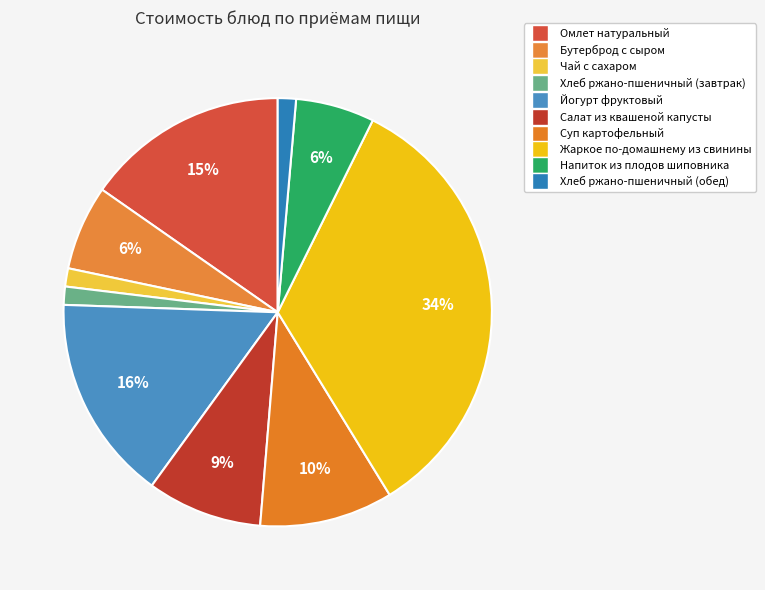

Rank the categories by value from highest to lowest.

Жаркое по-домашнему из свинины, Йогурт фруктовый, Омлет натуральный, Суп картофельный, Салат из квашеной капусты, Бутерброд с сыром, Напиток из плодов шиповника, Чай с сахаром, Хлеб ржано-пшеничный (завтрак), Хлеб ржано-пшеничный (обед)